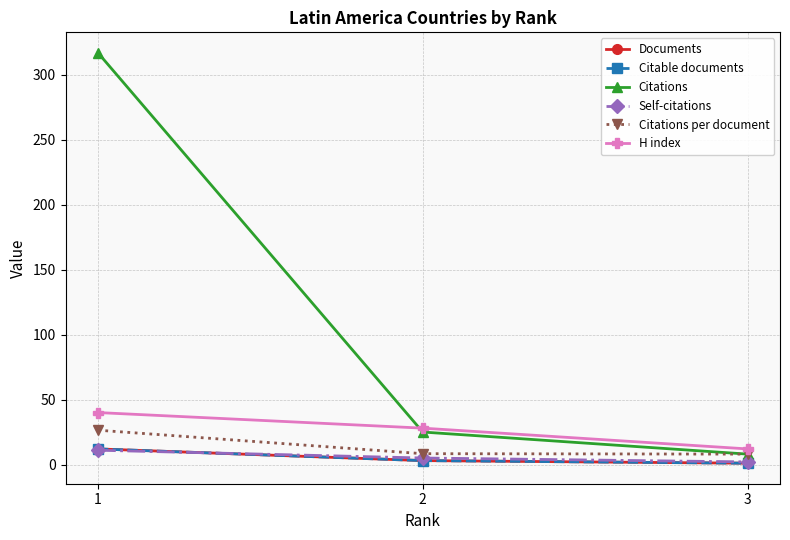

Does the chart have visible grid lines?

Yes